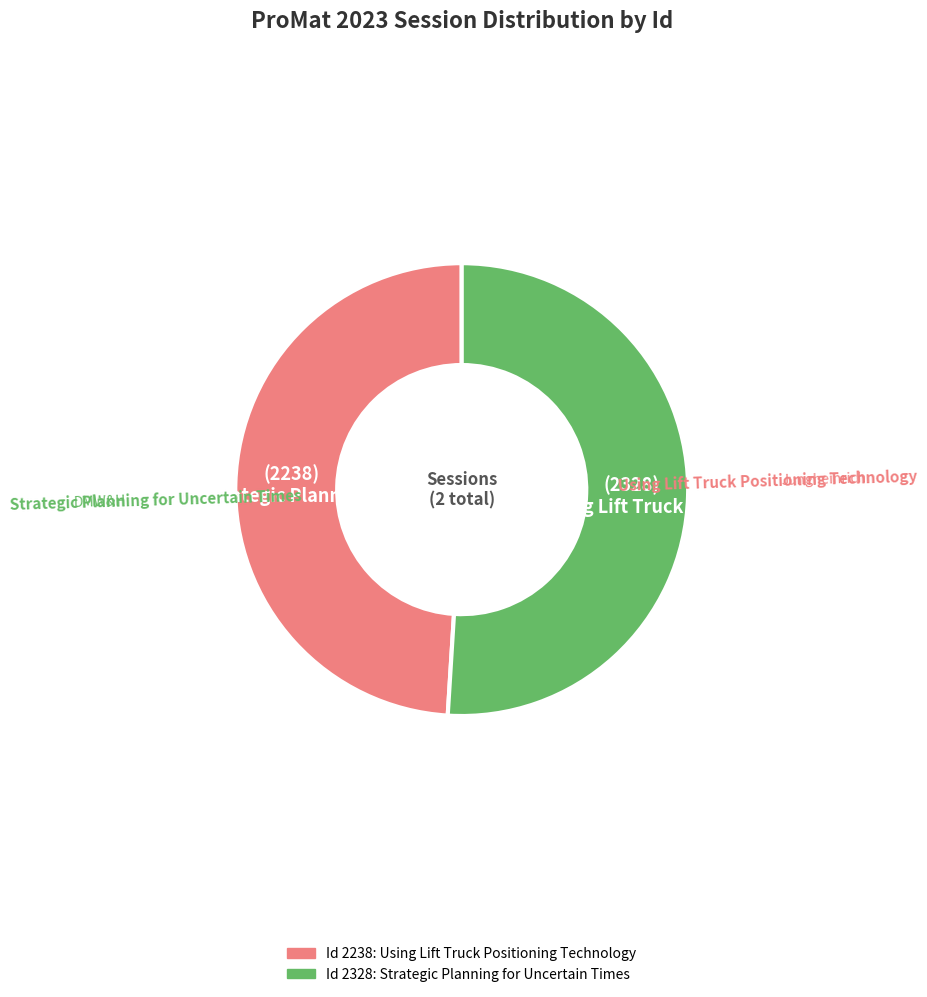

Is there a majority slice in this chart?

Yes